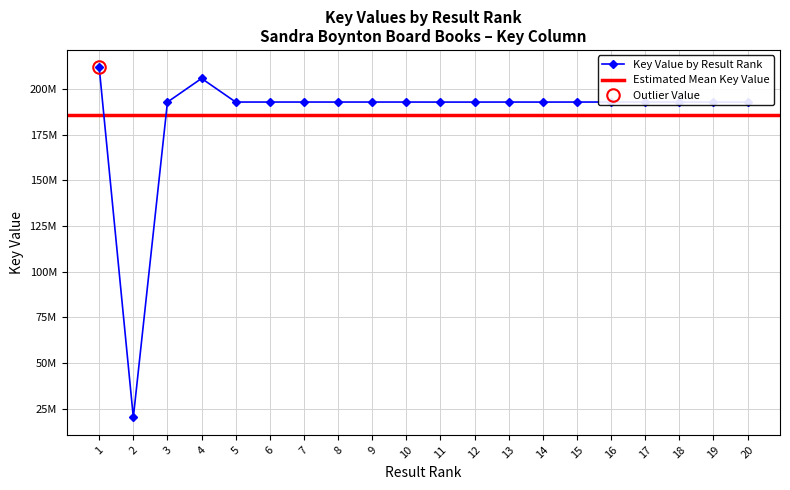

What is the change in value from 2 to 7?

+172416826